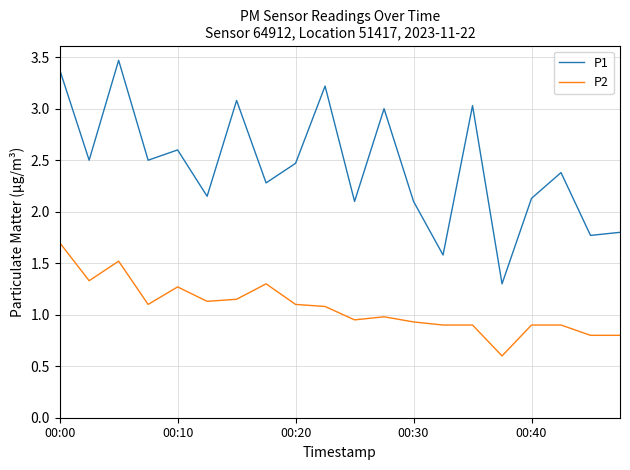

What are all the series names shown in the legend?

P1, P2